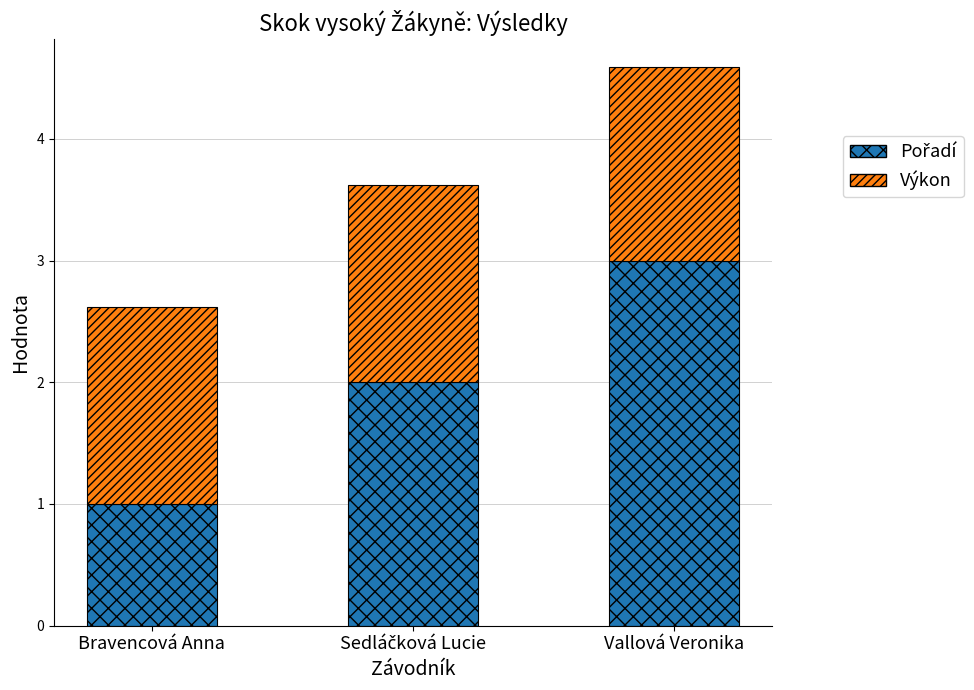

What is the total value across all series at Bravencová Anna?

2.6